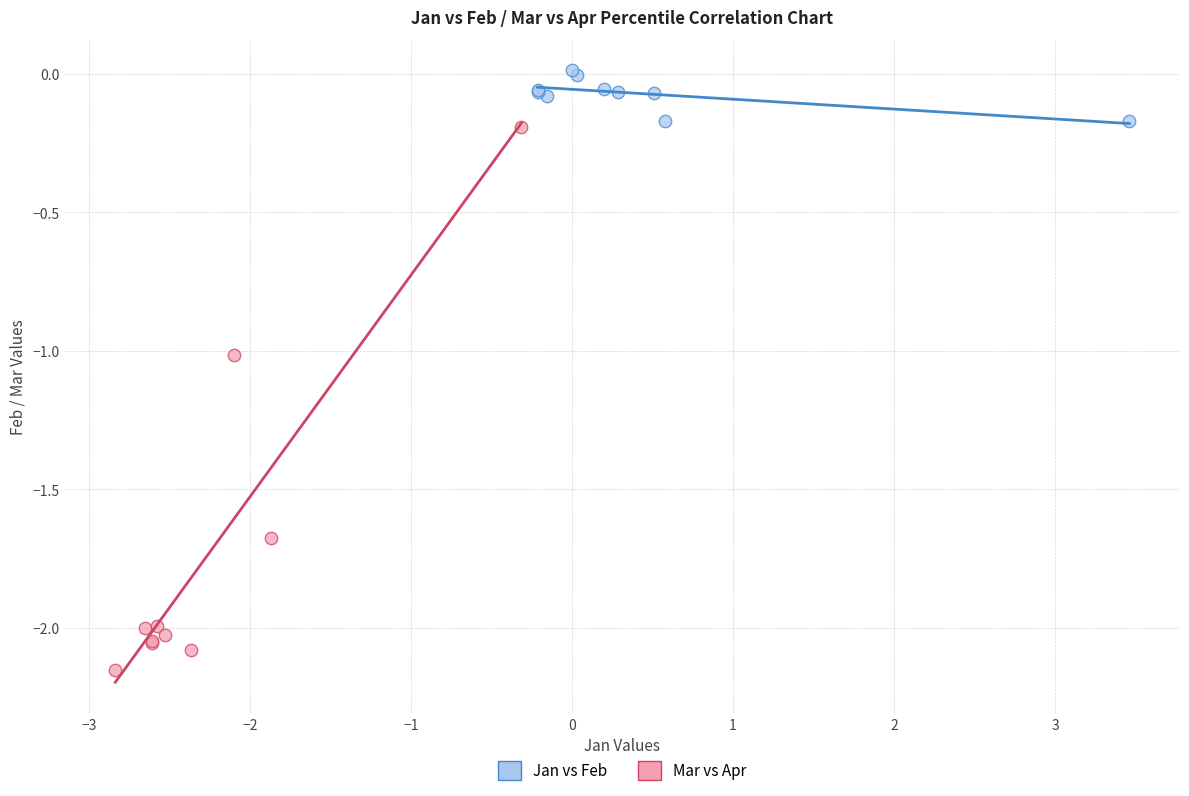

Which series contains the lowest Y value?

Mar vs Apr